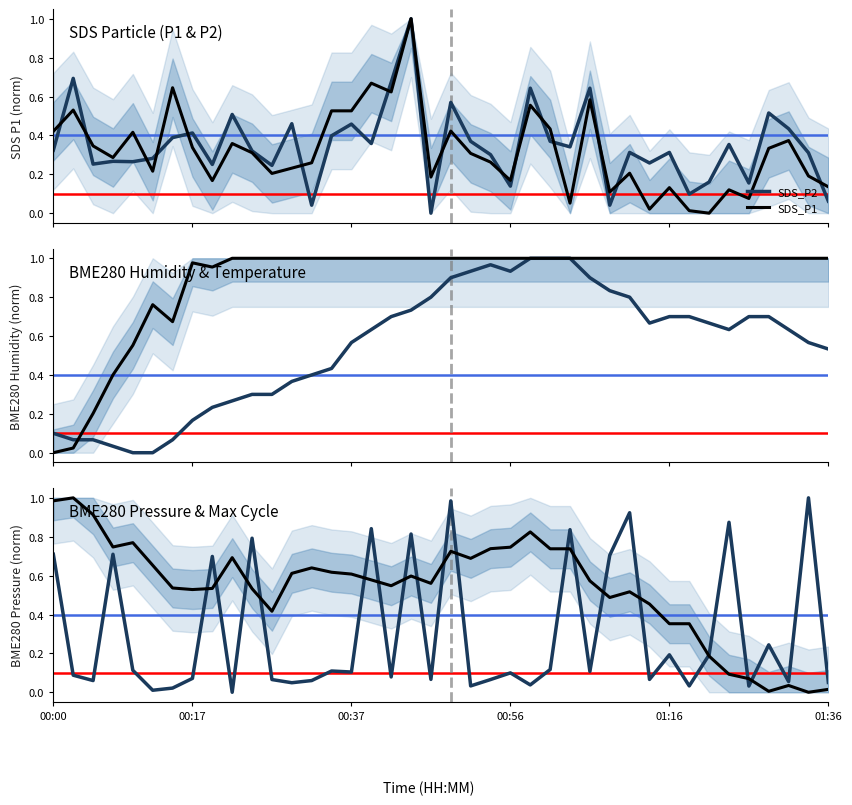

What is the highest value of the SDS_P2 series?

1.0